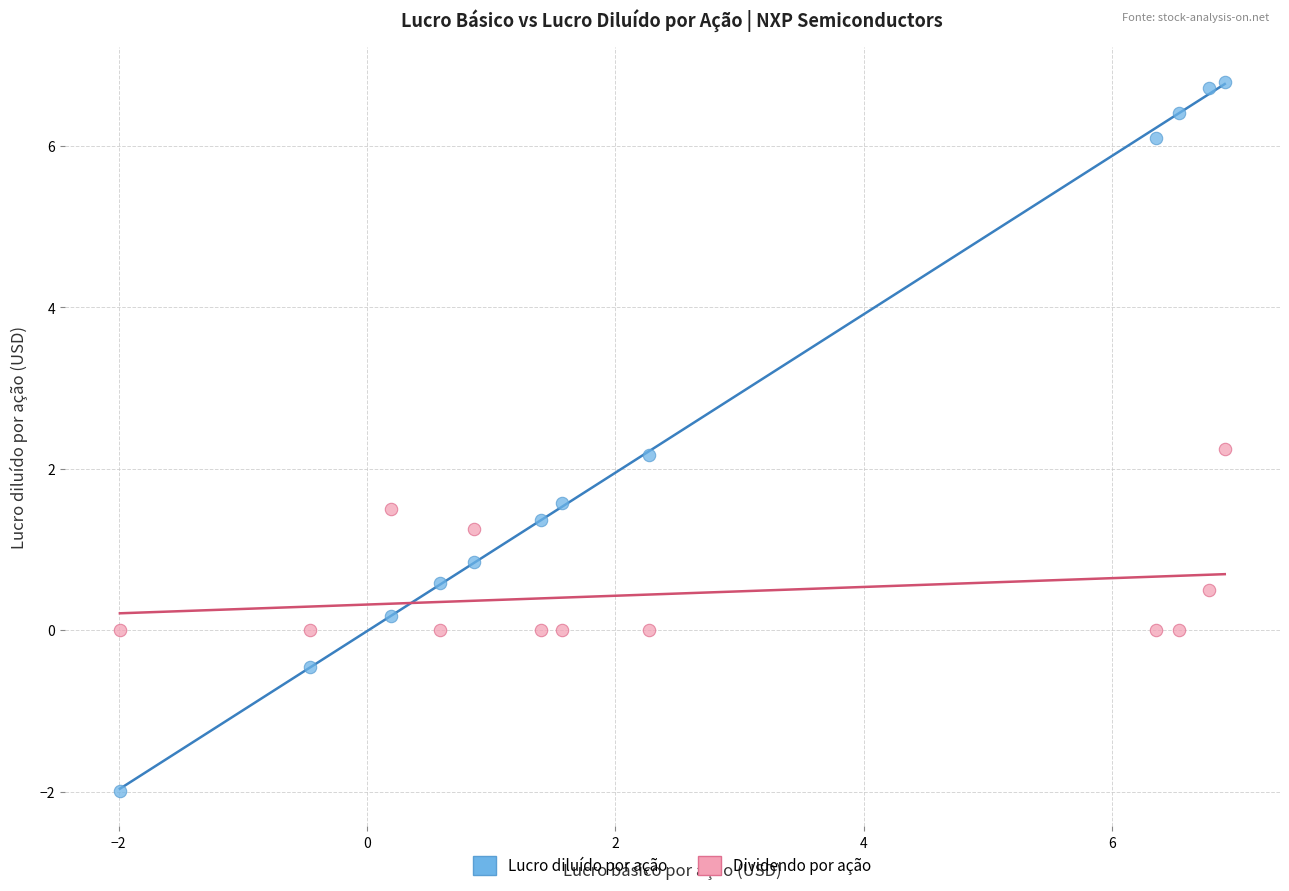

Across all data points, what is the range of X values (max minus min)?

8.9